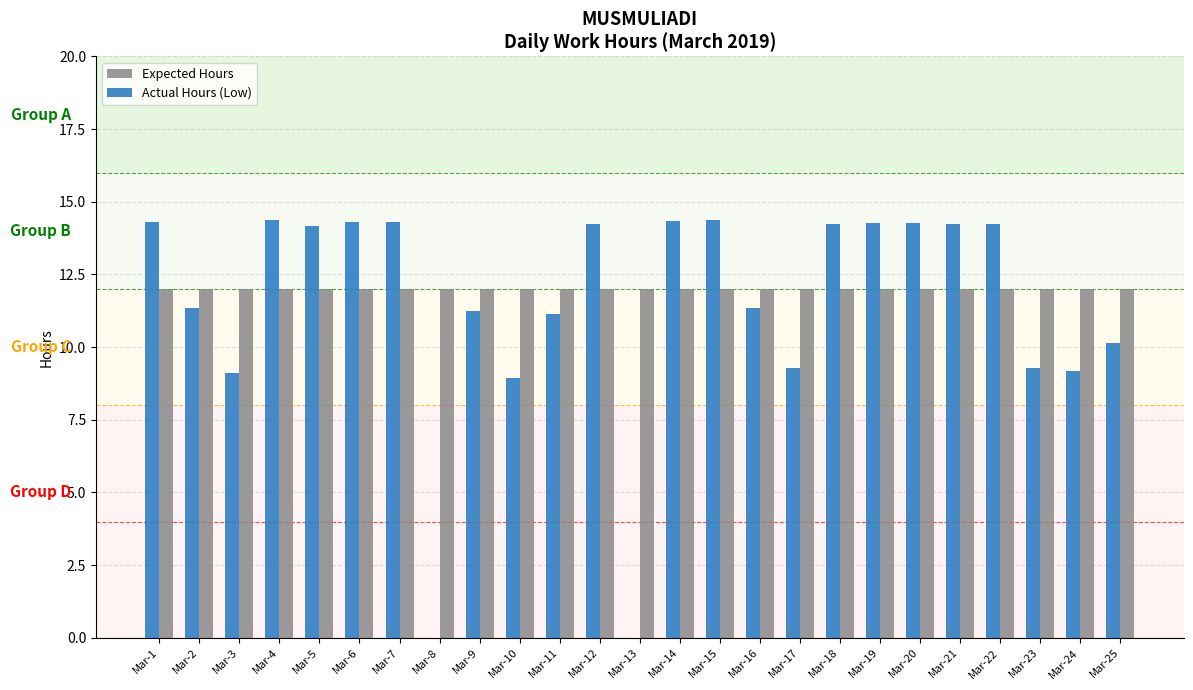

Is the value of Expected Hours at Mar-9 greater than the value of Actual Hours (Low) at Mar-23?

Yes